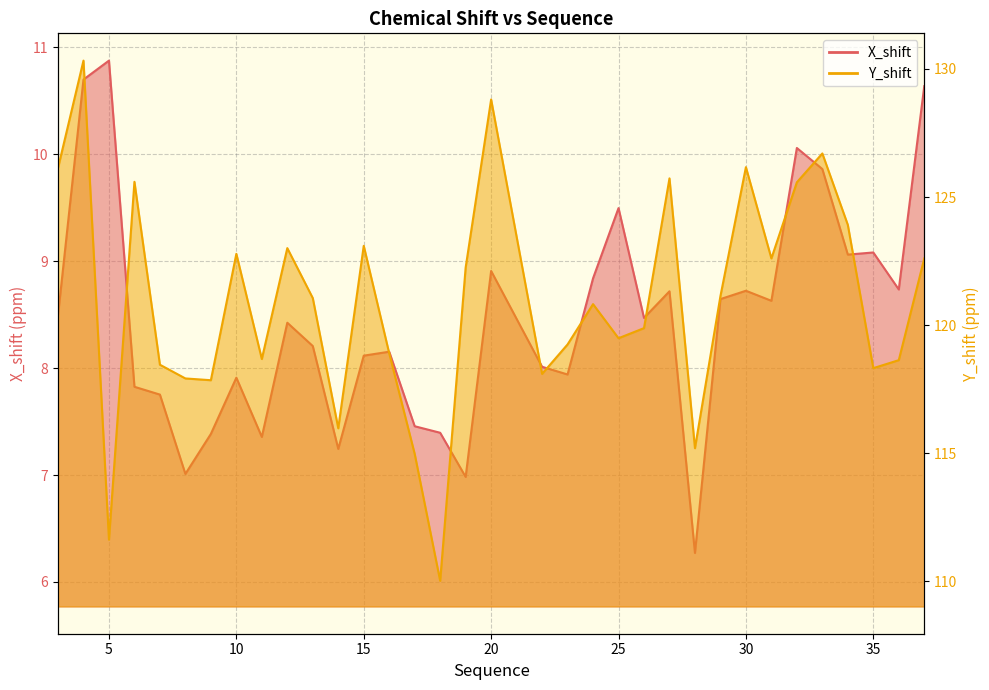

What is the total value across all series at 8?

124.9